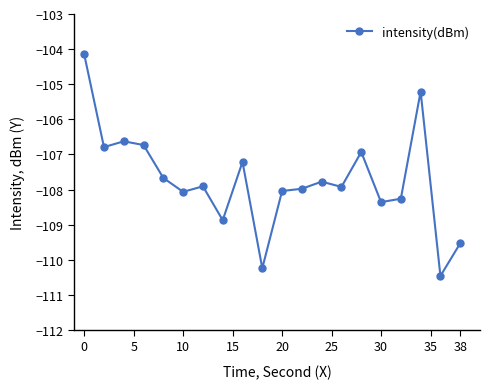

What is the sum of all values?

-2154.8